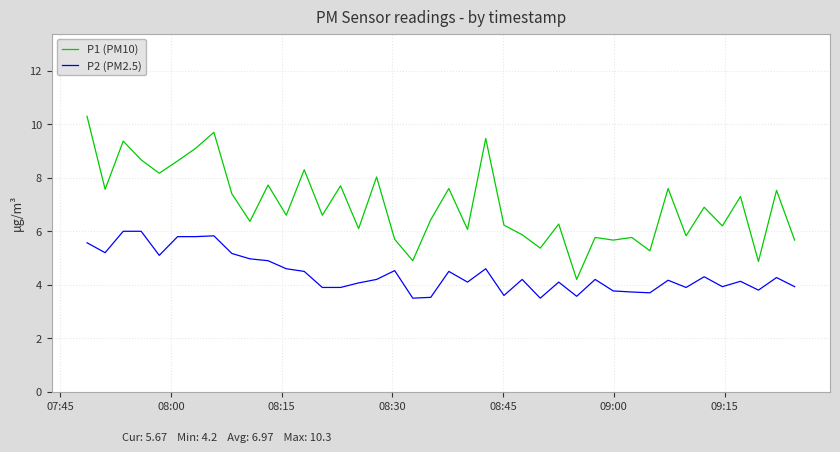

Which series has the largest range (max minus min)?

P1 (PM10)